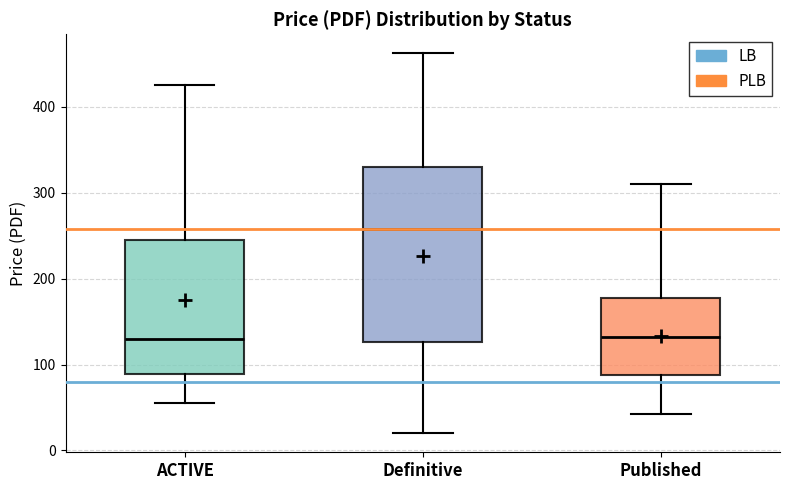

Which box's median line is the highest?

Definitive